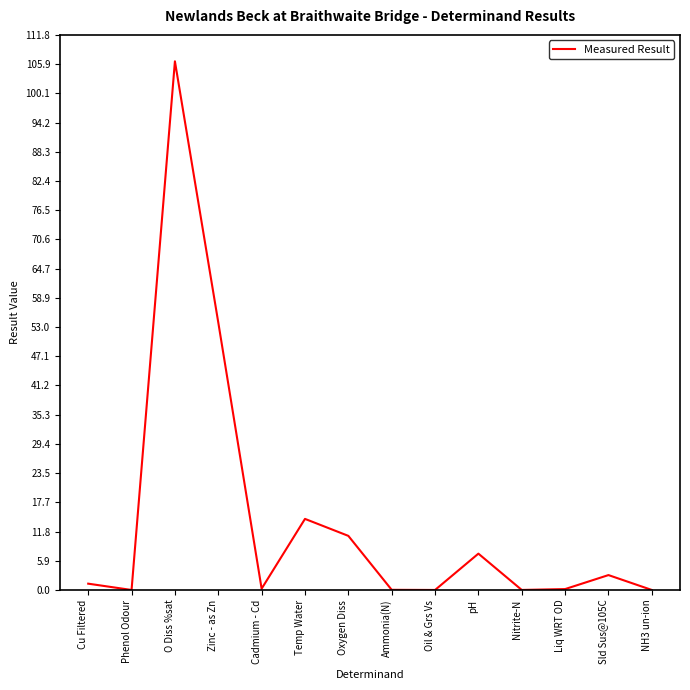

The chart shows a value of 3.0 at Sld Sus@105C. True or false?

True